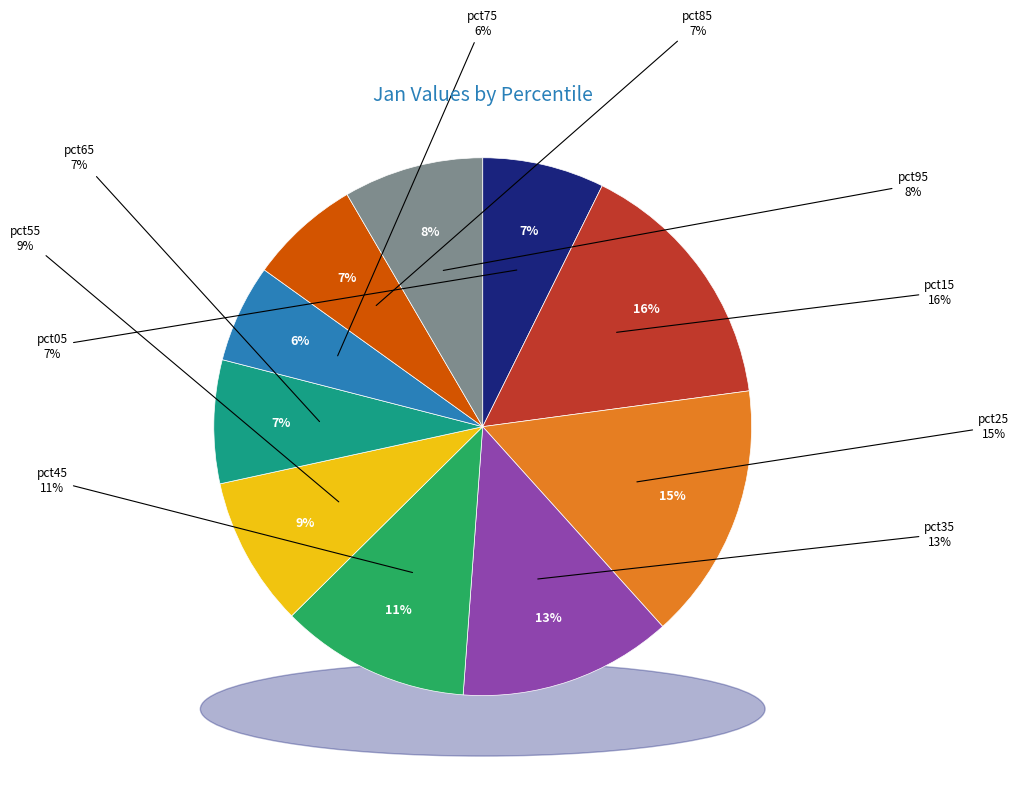

Which slice is the smallest?

pct75